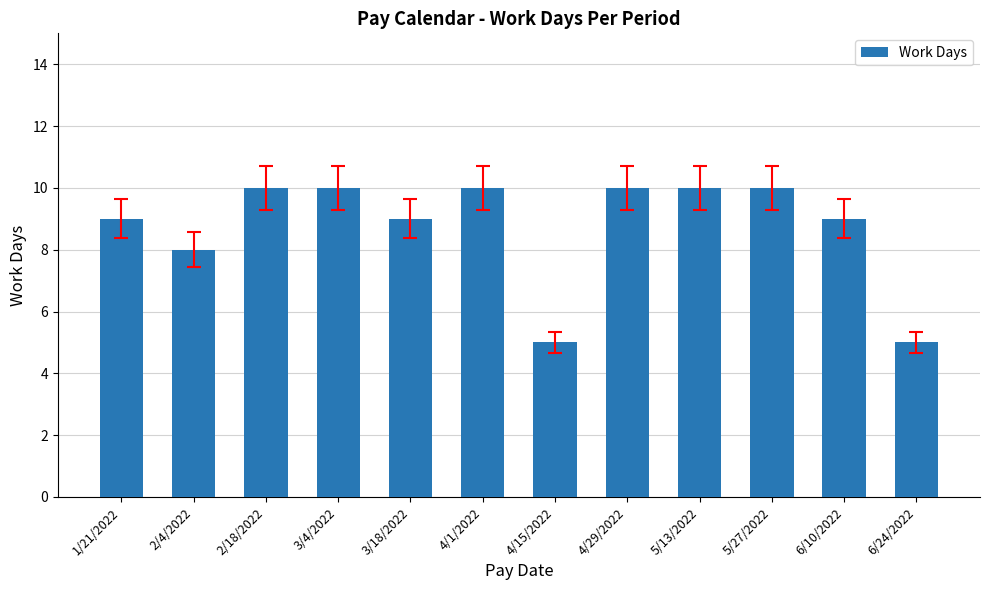

At which label is the value closest to 7?

2/4/2022